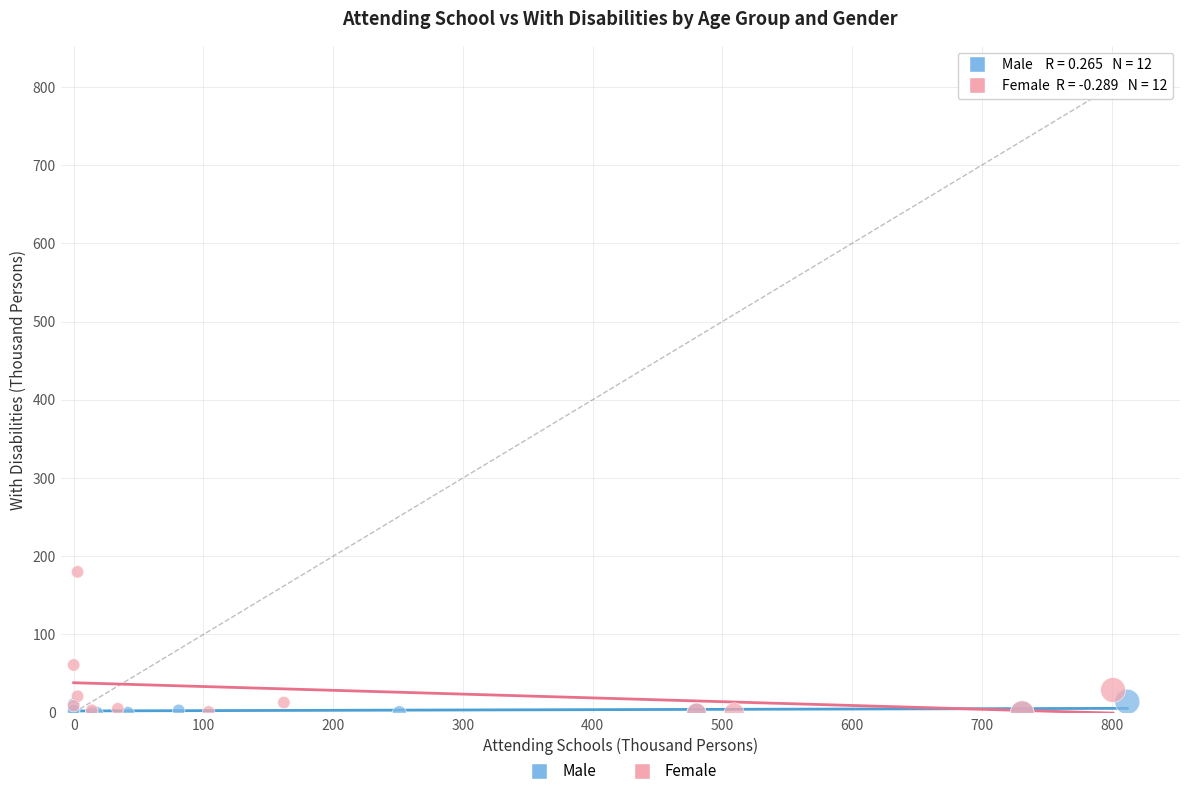

What are all the series names shown in the legend?

Male, Female